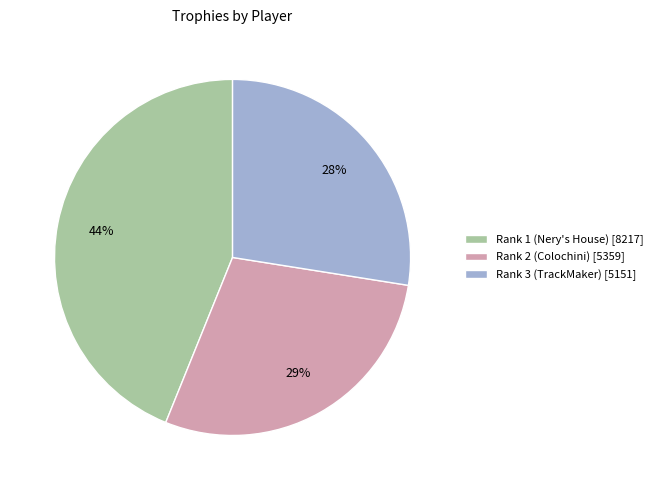

To the nearest percent, what is the average slice percentage?

33%